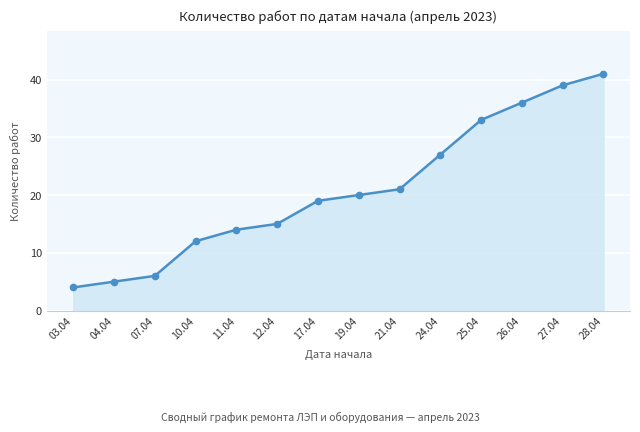

What is the change in value from 10.04 to 27.04?

+27